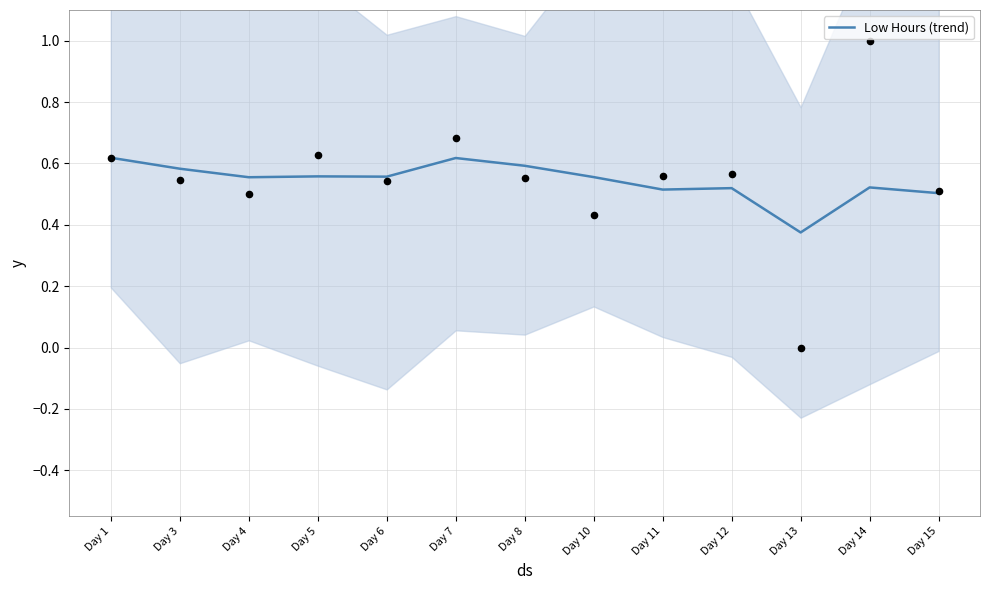

What is the change in value from Day 1 to Day 6?

-0.1